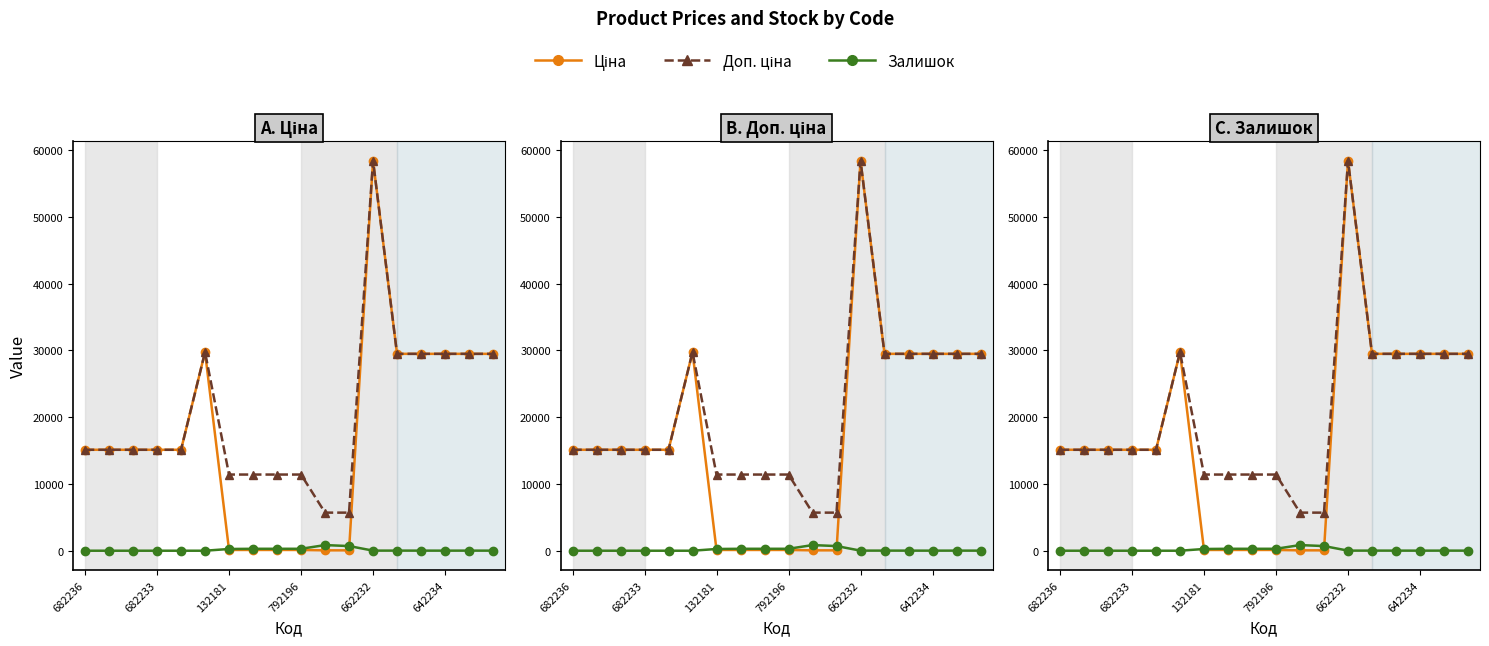

Which series has the largest total across all categories?

Доп. ціна